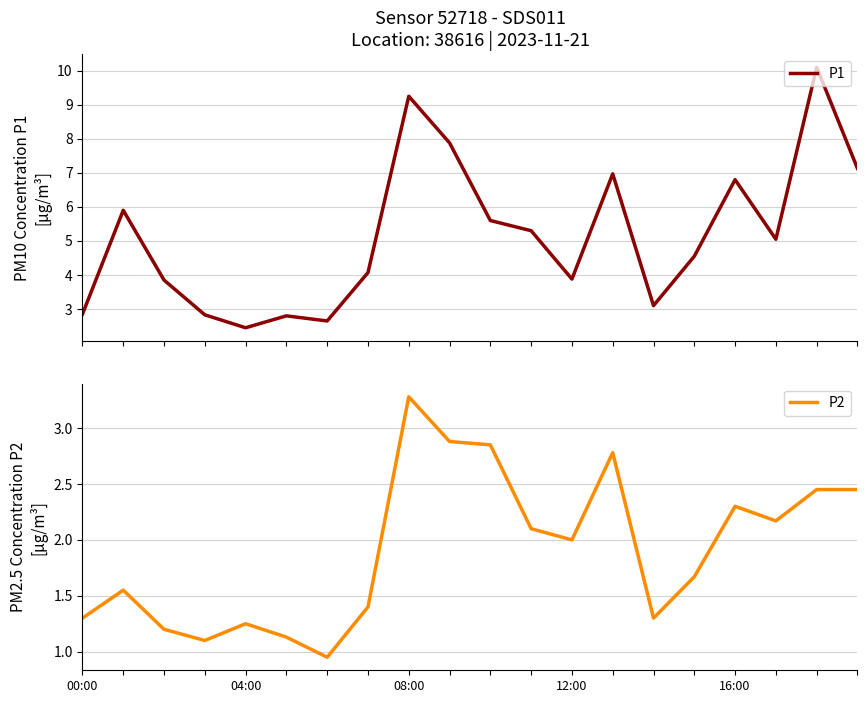

What are all the series names shown in the legend?

P1, P2